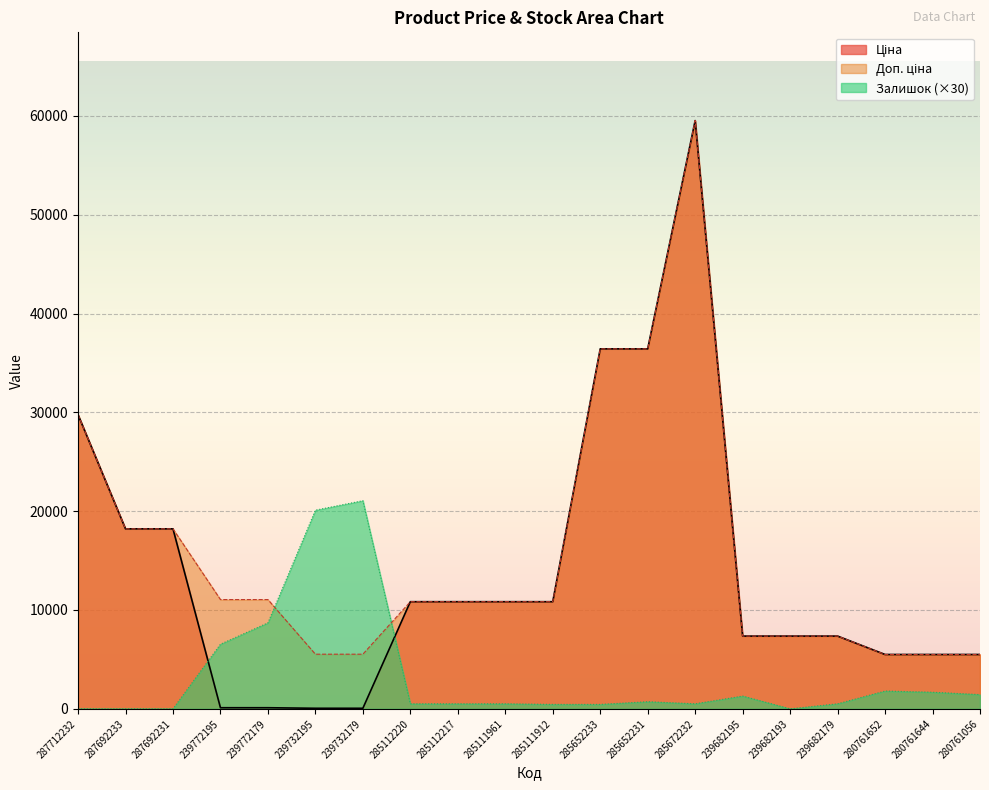

What is the label of the 19th point from the right?

287692233